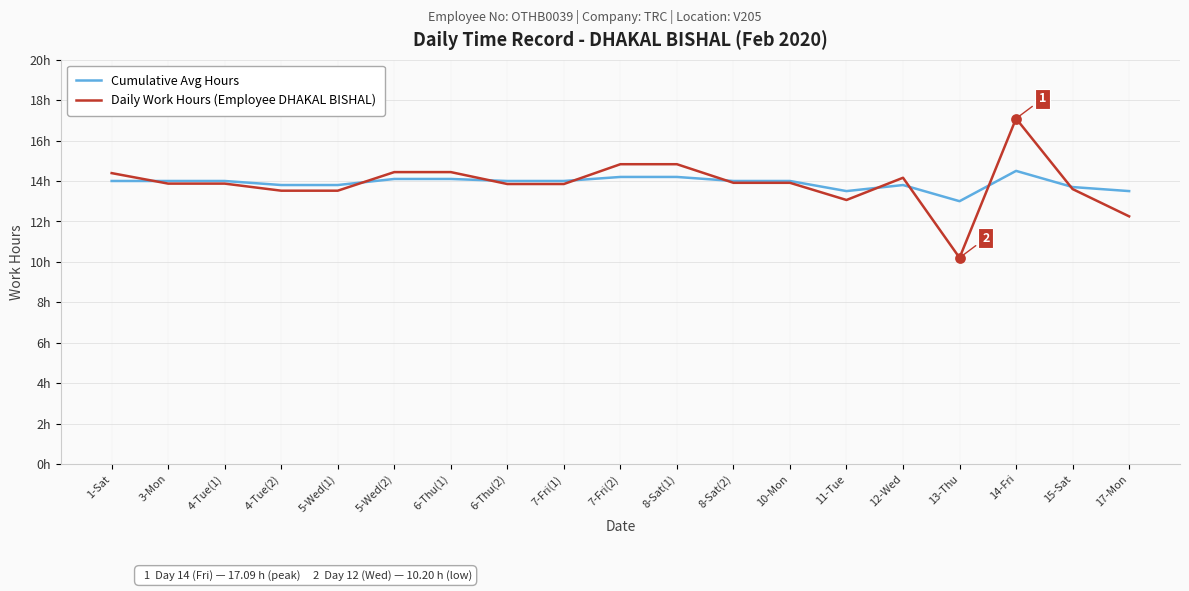

At how many categories does at least one series exceed 13?

18